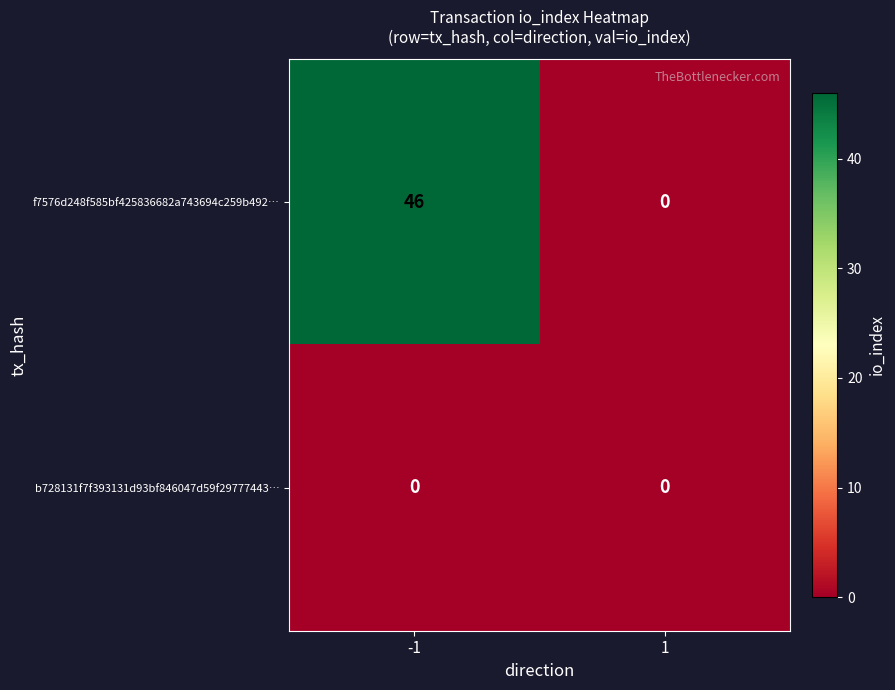

Reading left to right, list all the values displayed in this chart.

f7576d248f585bf425836682a743694c259b492…: 46	0
b728131f7f393131d93bf846047d59f29777443…: 0	0